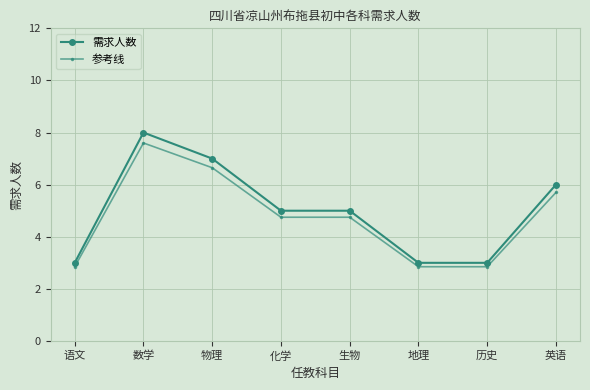

Which category has the highest value in the 需求人数 series?

数学